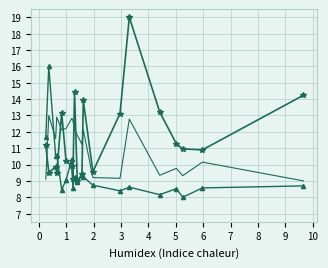

What is the smallest value displayed?

8.0